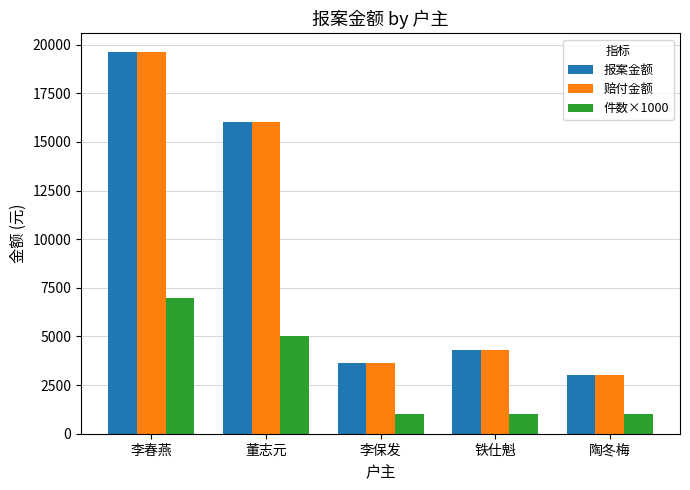

Reading left to right, extract all data points from this chart.

报案金额: 李春燕=19600	董志元=16000	李保发=3620	铁仕魁=4320	陶冬梅=3000
赔付金额: 李春燕=19600	董志元=16000	李保发=3620	铁仕魁=4320	陶冬梅=3000
件数×1000: 李春燕=7000	董志元=5000	李保发=1000	铁仕魁=1000	陶冬梅=1000